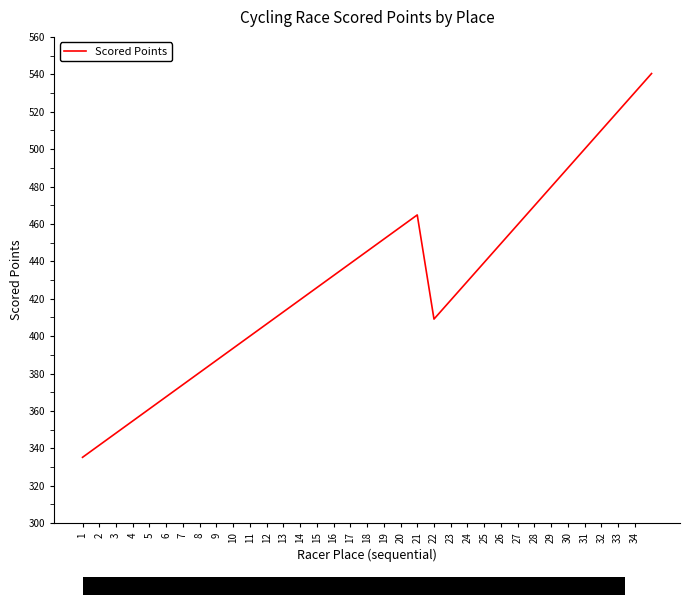

What is the difference between the maximum and minimum values?

205.2